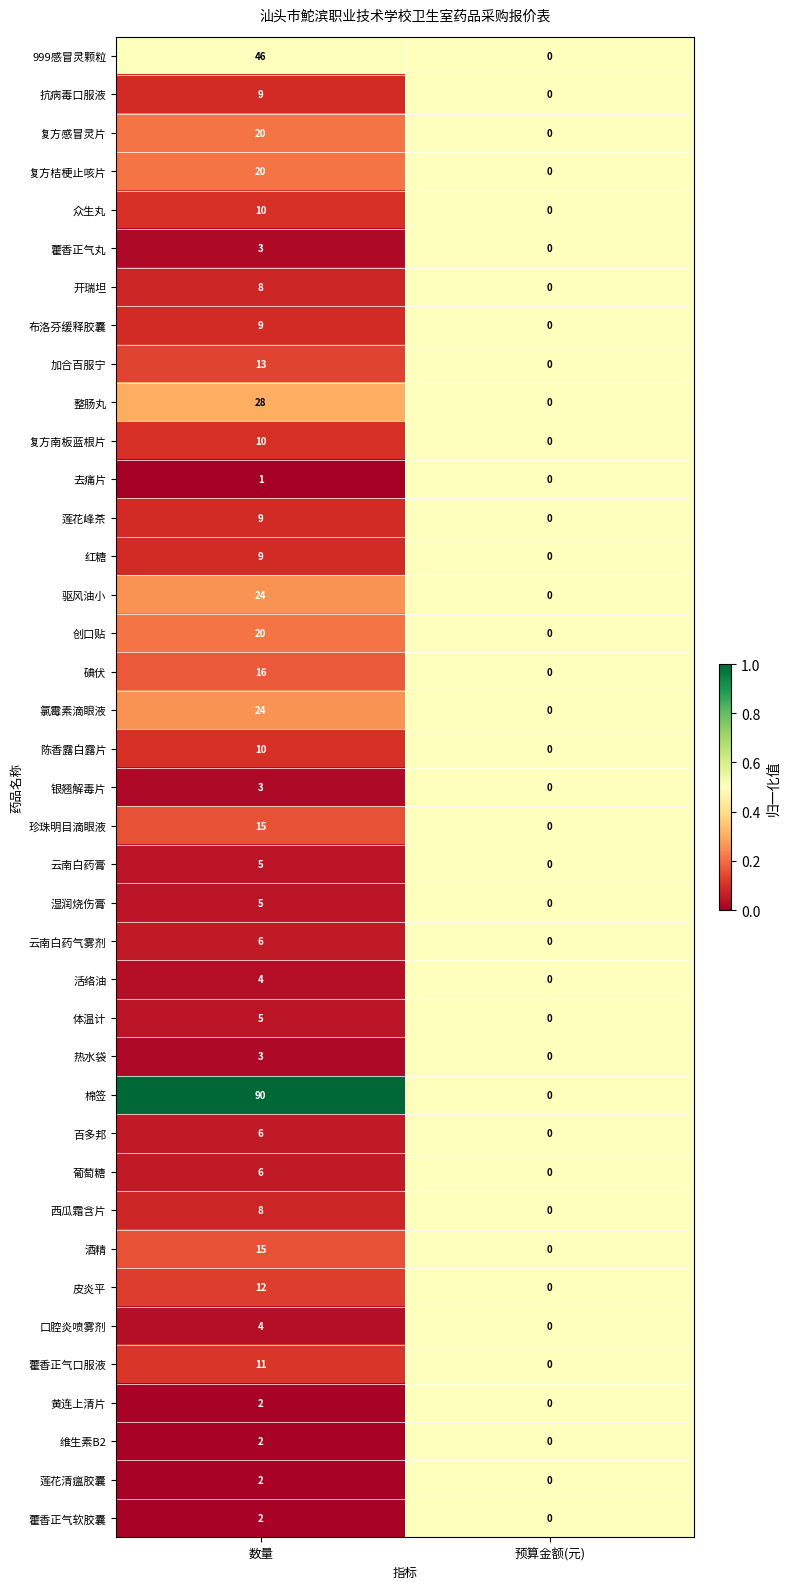

List the labels in order of 整肠丸 value, largest first.

数量, 预算金额(元)